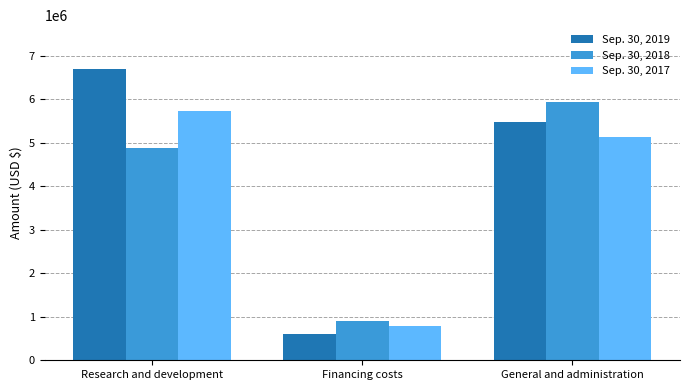

What is the spread (max minus min) of values at Research and development?

1822899